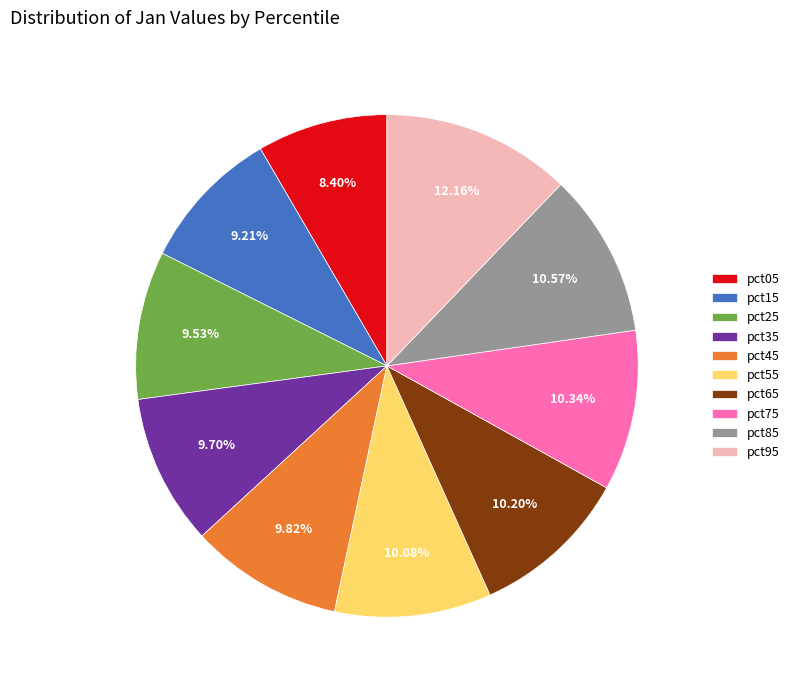

True or false: pct85 accounts for 2% of the total.

False